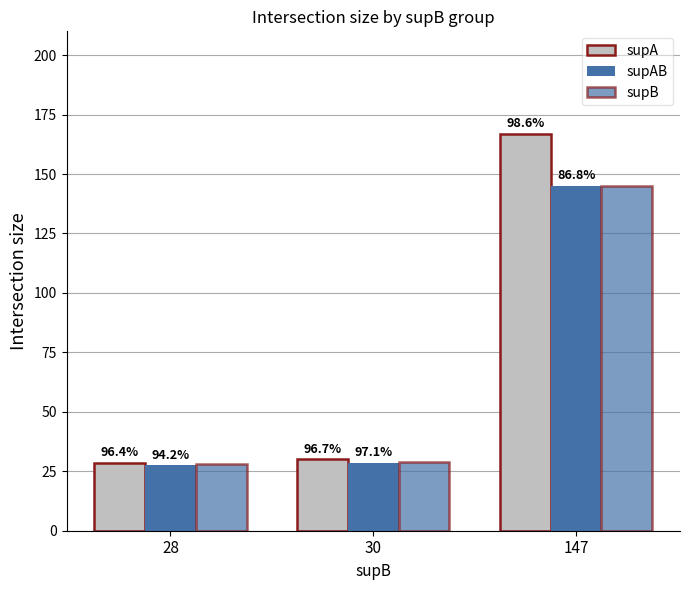

Is the value of supA at 28 greater than the value of supAB at 28?

Yes